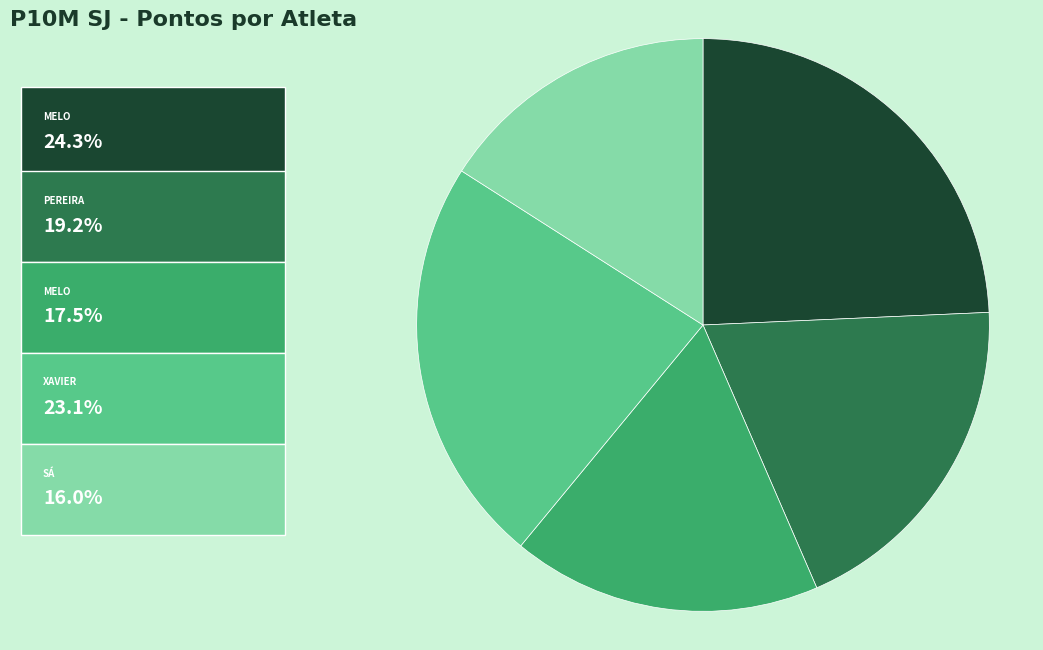

Does any single category account for the majority?

No